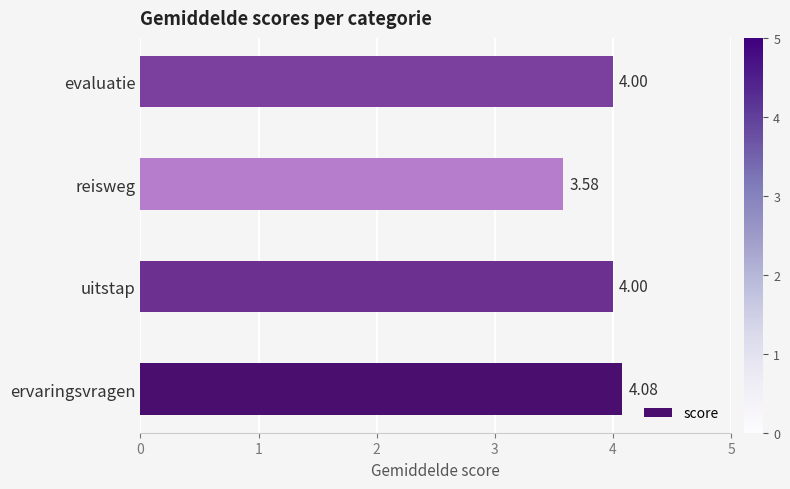

What is the ratio of the value at ervaringsvragen to the value at uitstap?

1.0